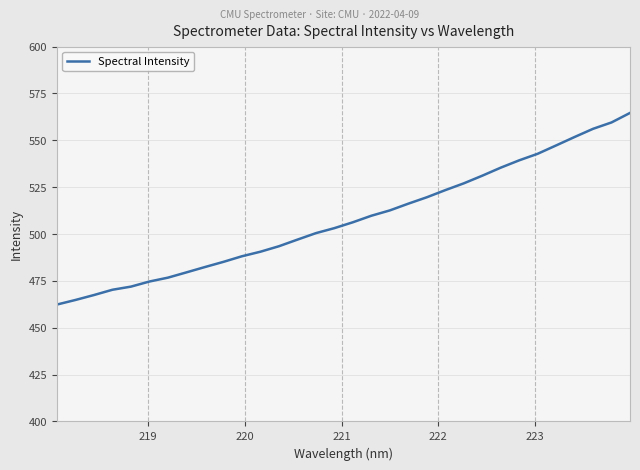

What is the smallest value displayed?

462.4